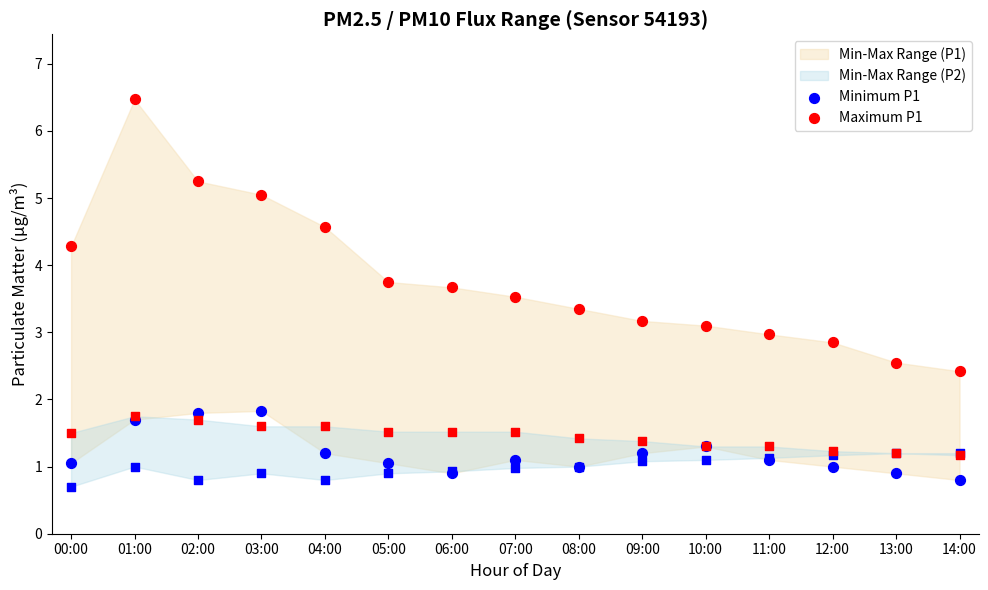

At which category is the sum across all series the highest?

01:00